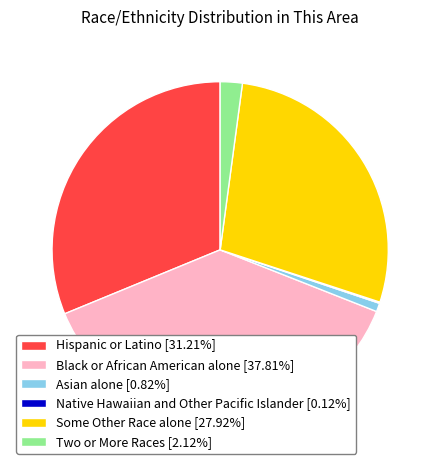

Does any single category account for the majority?

No